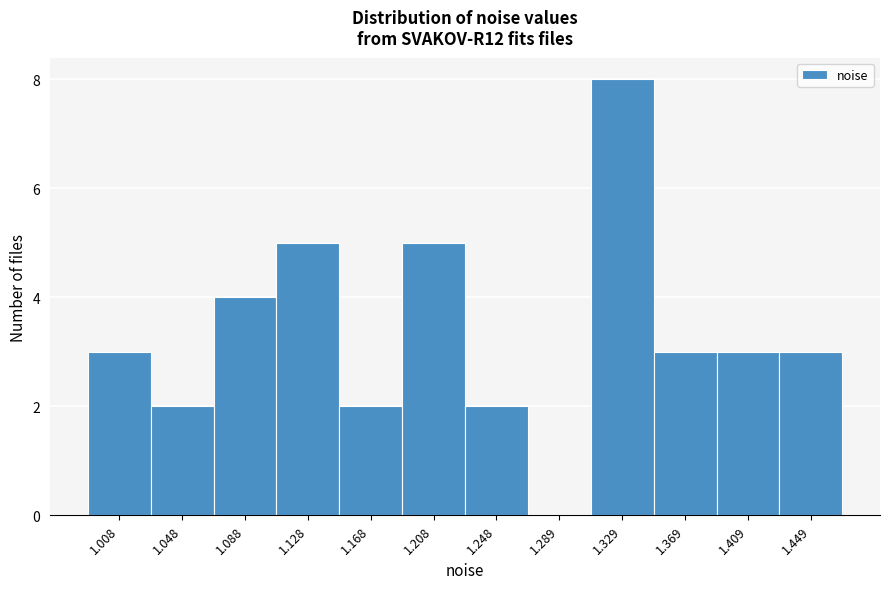

Reading left to right, list all the values displayed in this chart.

1.008=3	1.048=2	1.088=4	1.128=5	1.168=2	1.208=5	1.248=2	1.289=0	1.329=8	1.369=3	1.409=3	1.449=3